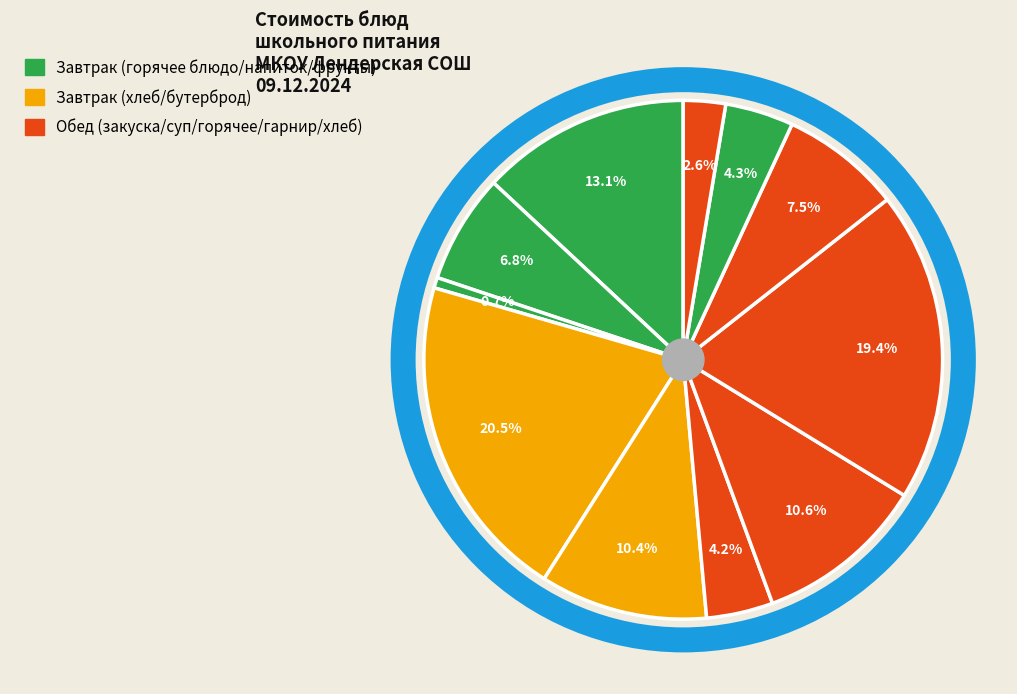

Count the number of slices in the pie.

11